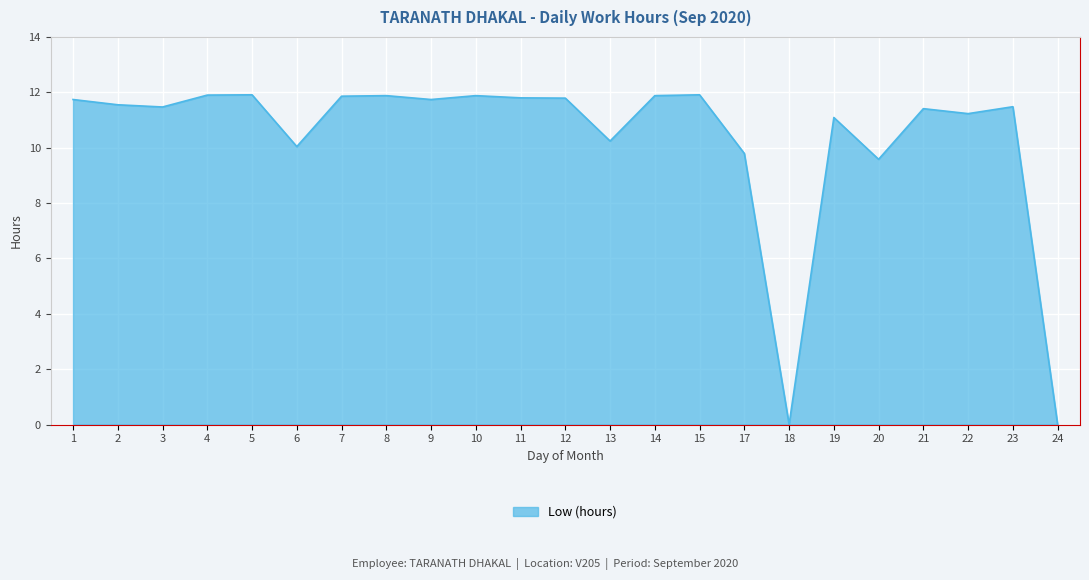

What is the average value?

10.4